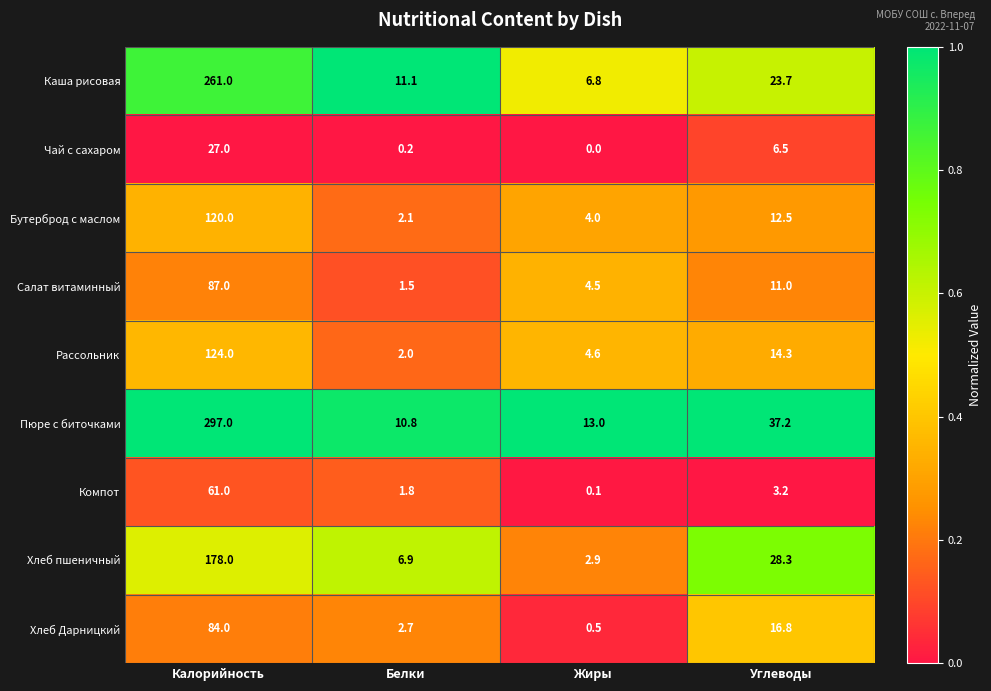

Rank the categories by Пюре с биточками value from lowest to highest.

Белки, Жиры, Углеводы, Калорийность